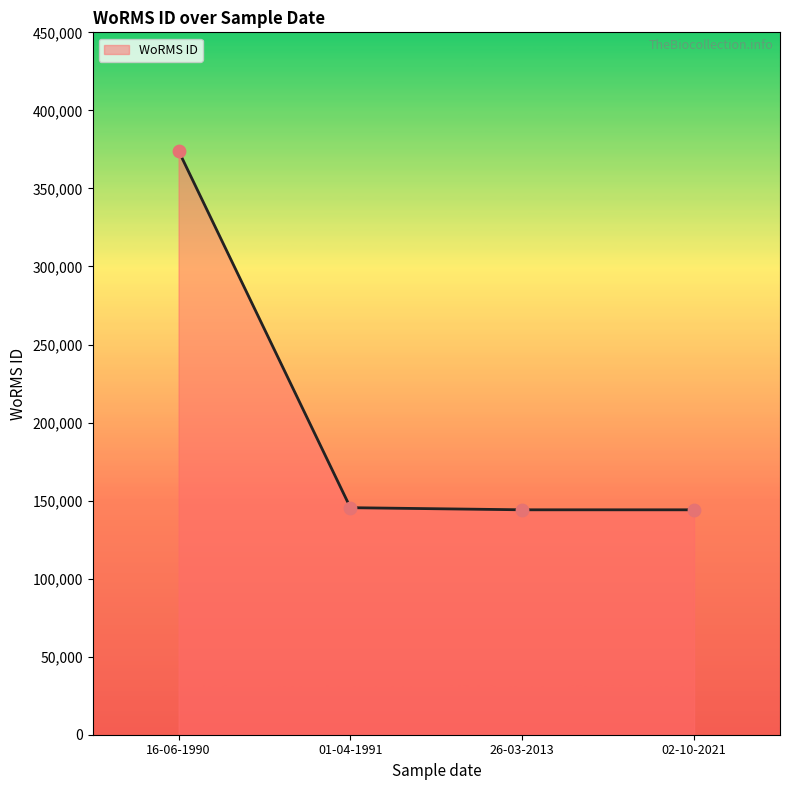

What is the change in value from 16-06-1990 to 02-10-2021?

-229972